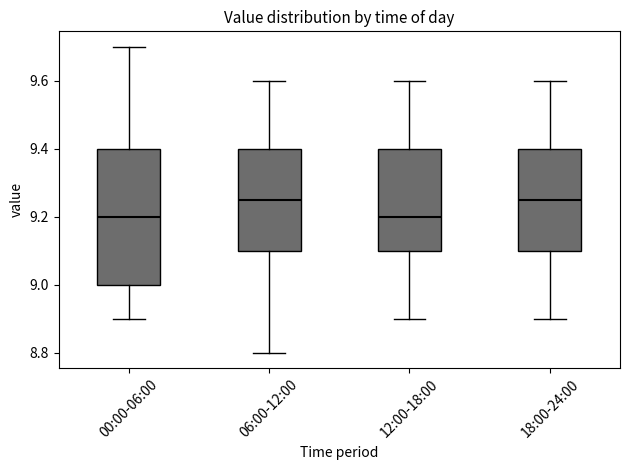

Reading left to right, transcribe this box plot: for each box, give where its median line is, the range the box spans, and where its two whiskers end, as read against the y-axis. The values are not printed on the chart, so give them approximately, as read against the axis.

00:00-06:00: median 9.20, box 9.00 to 9.40, whiskers 8.90 to 9.70
06:00-12:00: median 9.26, box 9.10 to 9.40, whiskers 8.80 to 9.60
12:00-18:00: median 9.20, box 9.10 to 9.40, whiskers 8.90 to 9.60
18:00-24:00: median 9.26, box 9.10 to 9.40, whiskers 8.90 to 9.60